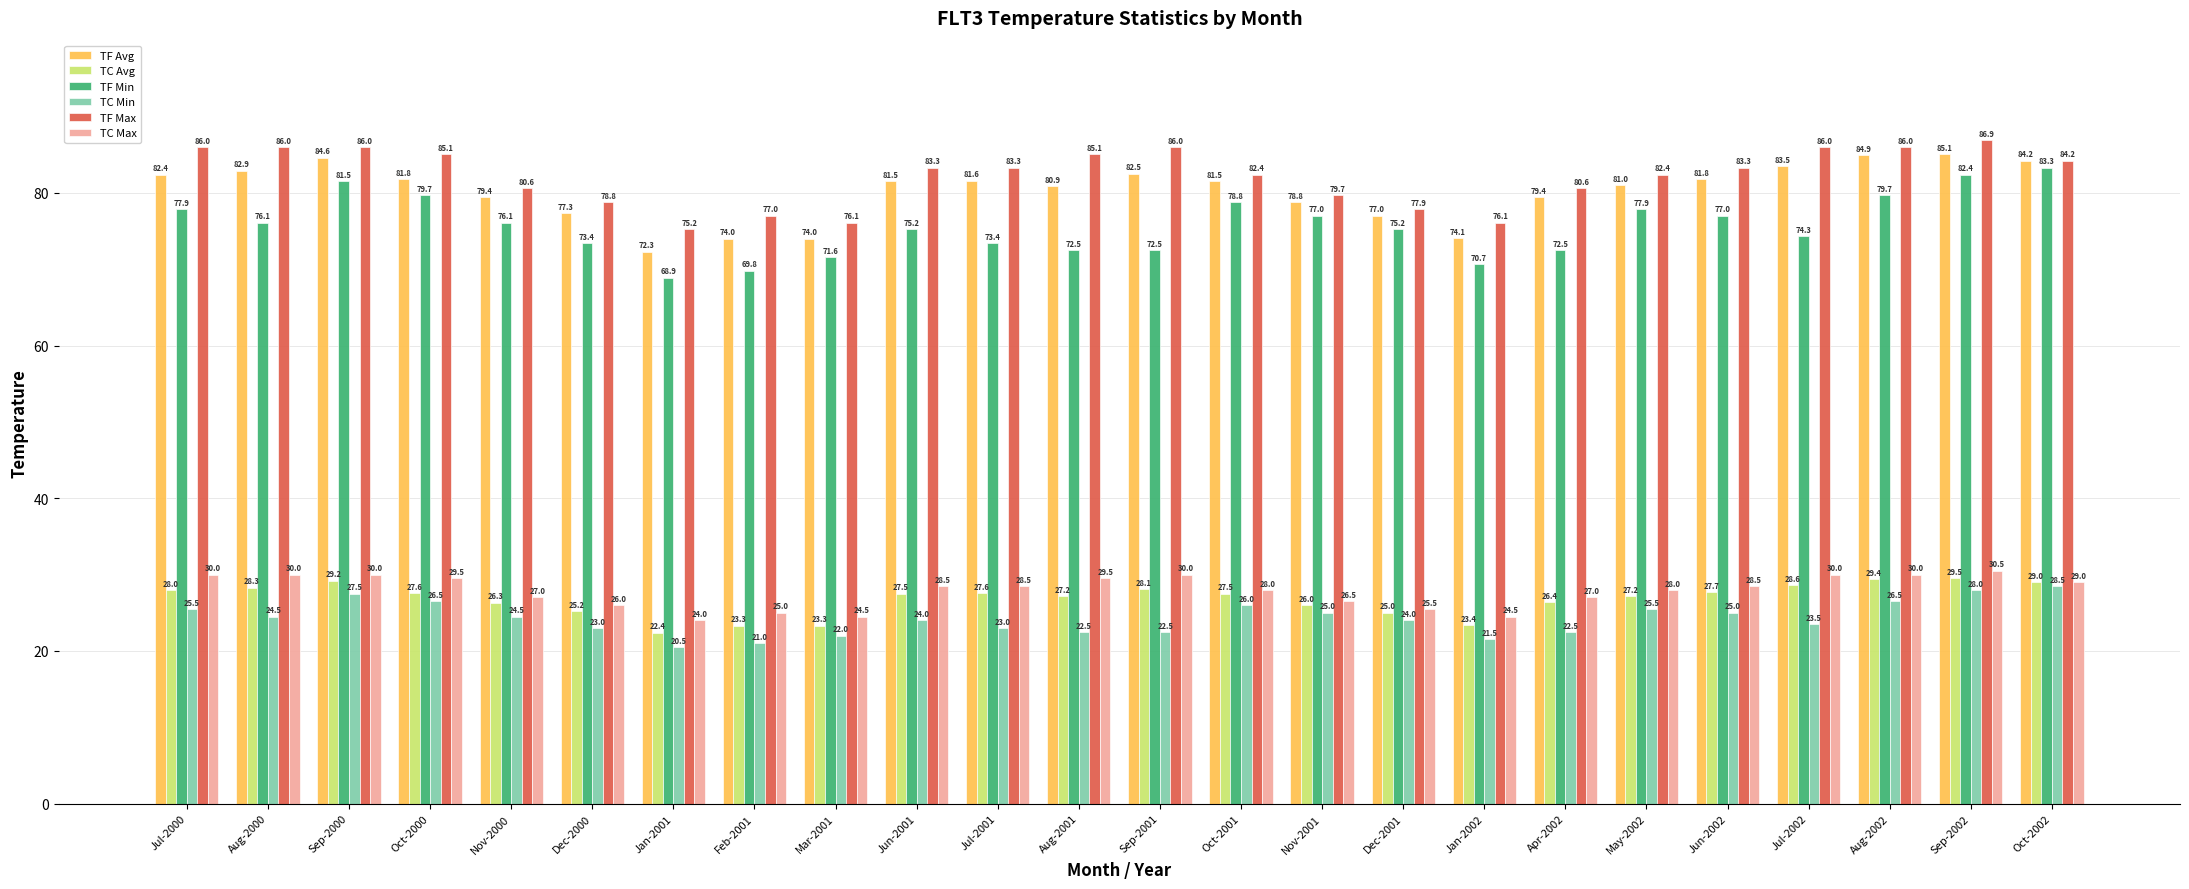

Reading left to right, transcribe all the data shown in this chart.

TF Avg: 82.4	82.9	84.6	81.8	79.4	77.3	72.3	74.0	74.0	81.5	81.6	80.9	82.5	81.5	78.8	77.0	74.1	79.4	81.0	81.8	83.5	84.9	85.1	84.2
TC Avg: 28.0	28.3	29.2	27.6	26.3	25.2	22.4	23.3	23.3	27.5	27.6	27.2	28.1	27.5	26.0	25.0	23.4	26.4	27.2	27.7	28.6	29.4	29.5	29.0
TF Min: 77.9	76.1	81.5	79.7	76.1	73.4	68.9	69.8	71.6	75.2	73.4	72.5	72.5	78.8	77.0	75.2	70.7	72.5	77.9	77.0	74.3	79.7	82.4	83.3
TC Min: 25.5	24.5	27.5	26.5	24.5	23.0	20.5	21.0	22.0	24.0	23.0	22.5	22.5	26.0	25.0	24.0	21.5	22.5	25.5	25.0	23.5	26.5	28.0	28.5
TF Max: 86.0	86.0	86.0	85.1	80.6	78.8	75.2	77.0	76.1	83.3	83.3	85.1	86.0	82.4	79.7	77.9	76.1	80.6	82.4	83.3	86.0	86.0	86.9	84.2
TC Max: 30.0	30.0	30.0	29.5	27.0	26.0	24.0	25.0	24.5	28.5	28.5	29.5	30.0	28.0	26.5	25.5	24.5	27.0	28.0	28.5	30.0	30.0	30.5	29.0